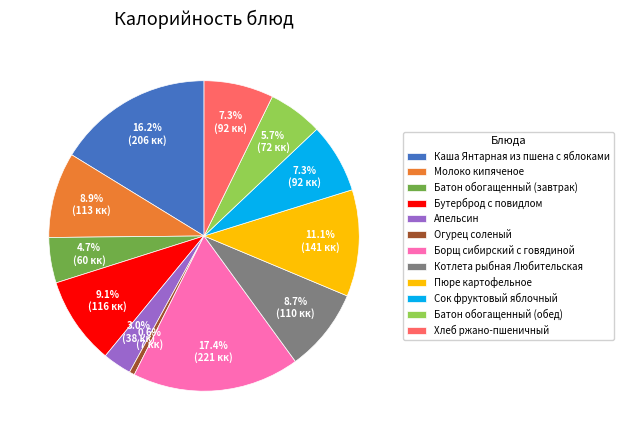

What percentage do Борщ сибирский с говядиной and Батон обогащенный (обед) together represent?

23.1%